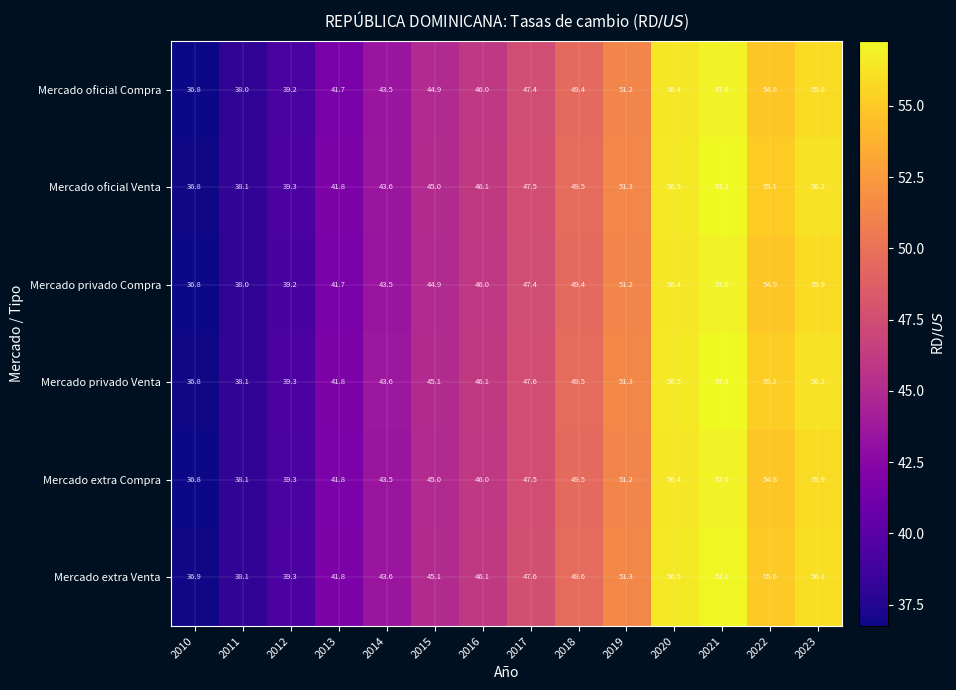

Between 2021 and 2023, which series saw the biggest shift?

Mercado oficial Compra